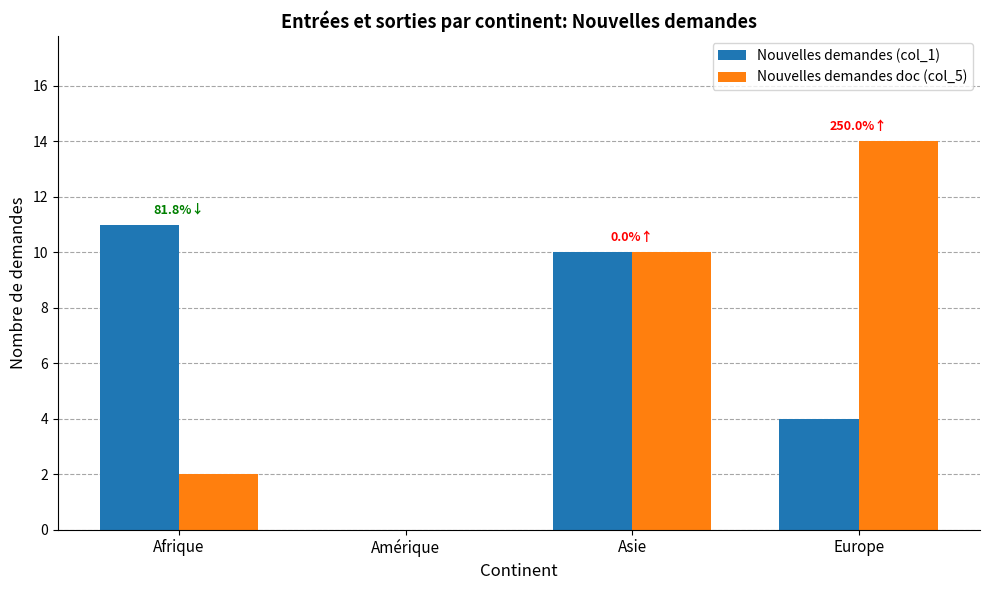

What is the total value across all series at Afrique?

13